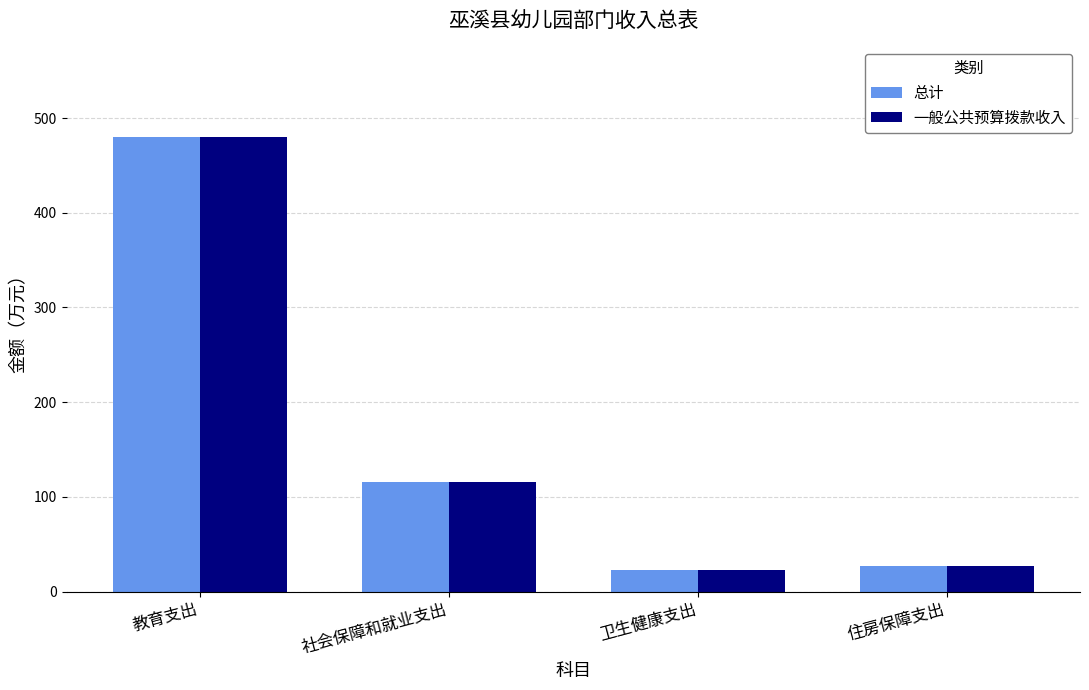

At which category is the sum across all series the highest?

教育支出